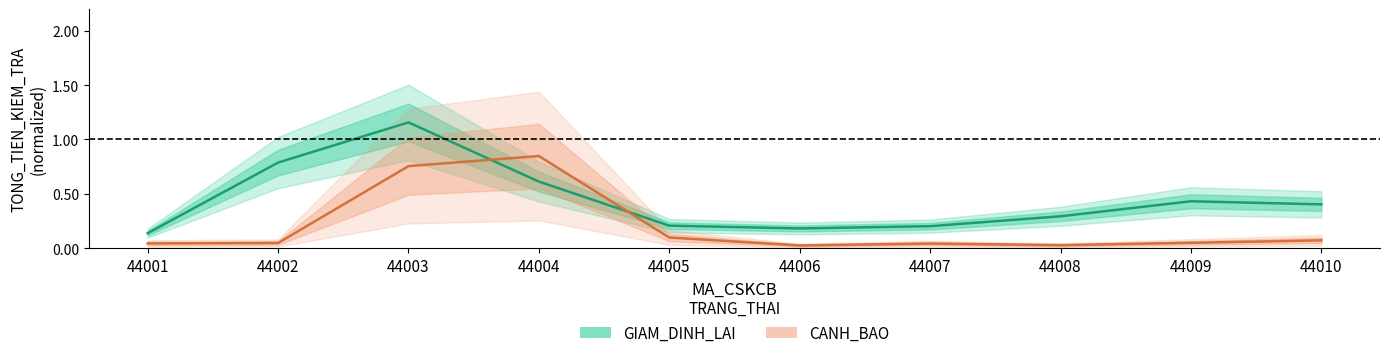

How many categories are shown in the chart?

10